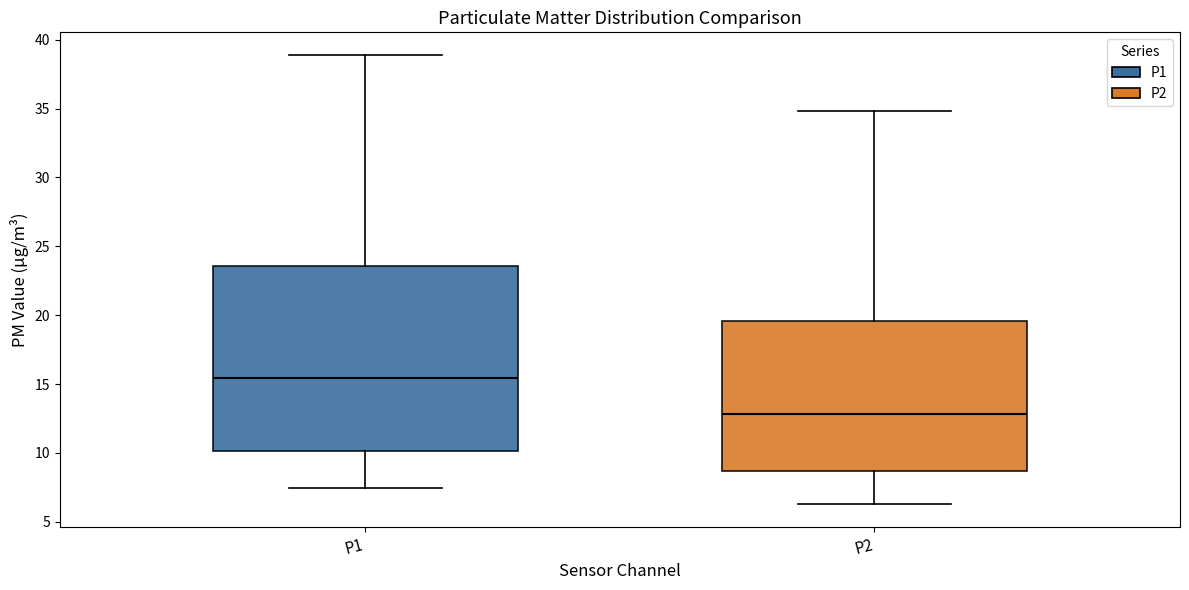

Reading left to right, transcribe this box plot: for each box, give where its median line is, the range the box spans, and where its two whiskers end, as read against the y-axis. The values are not printed on the chart, so give them approximately, as read against the axis.

P1: median 15.5, box 10.0 to 23.5, whiskers 7.5 to 39.0
P2: median 13.0, box 8.5 to 19.5, whiskers 6.5 to 35.0